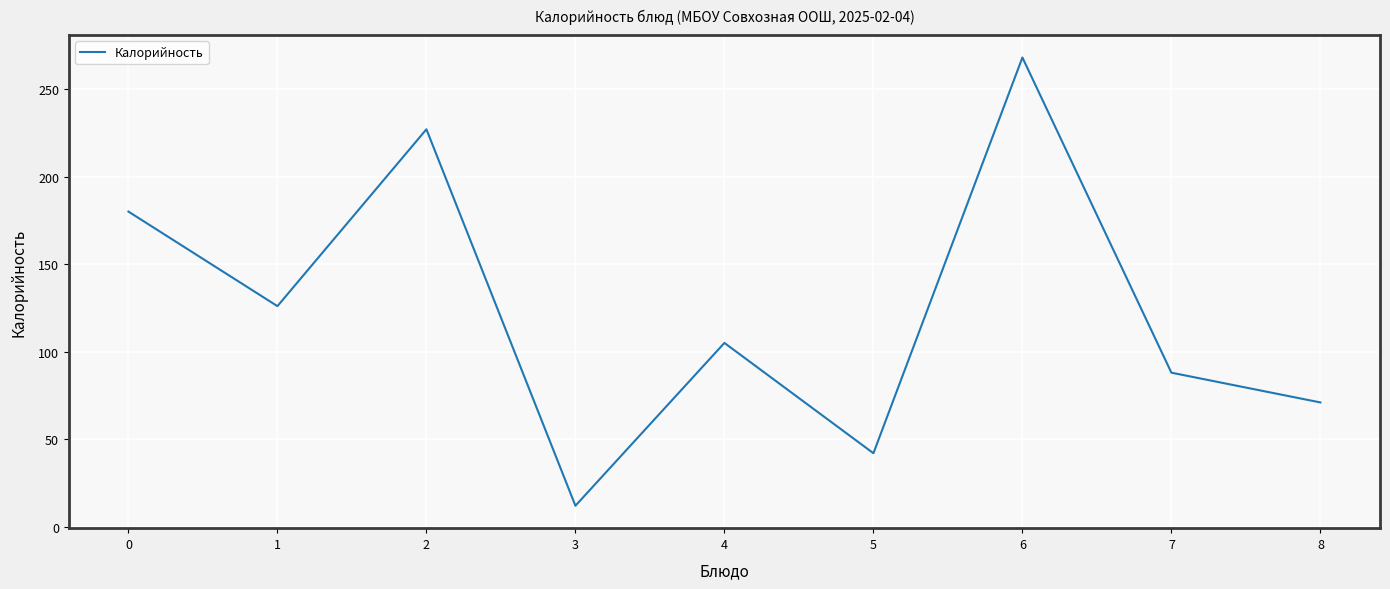

At which category does the data reach its first local valley?

1